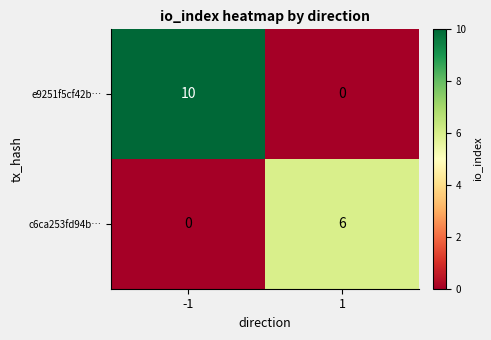

Is it true that c6ca253fd94b… equals 0 at -1?

True